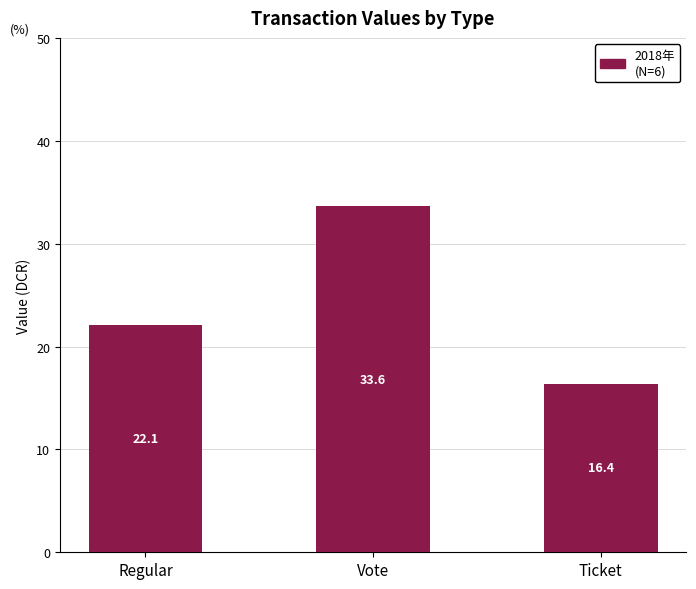

At which label does the data first exceed 22?

Regular